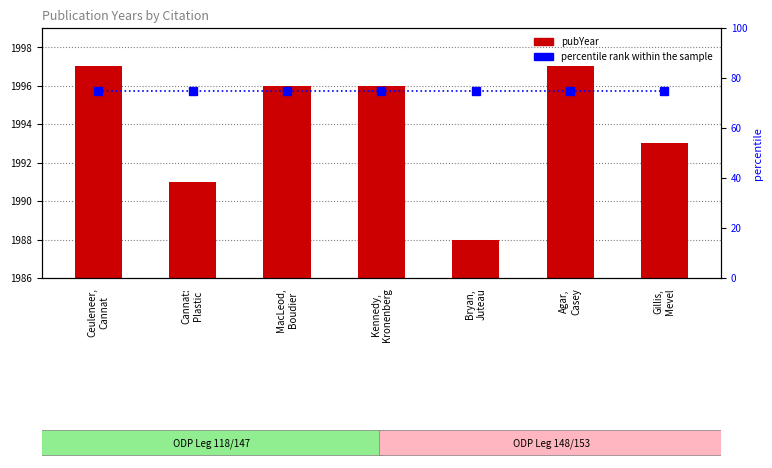

What is the difference between the second highest and second lowest values in the pubYear series?

6